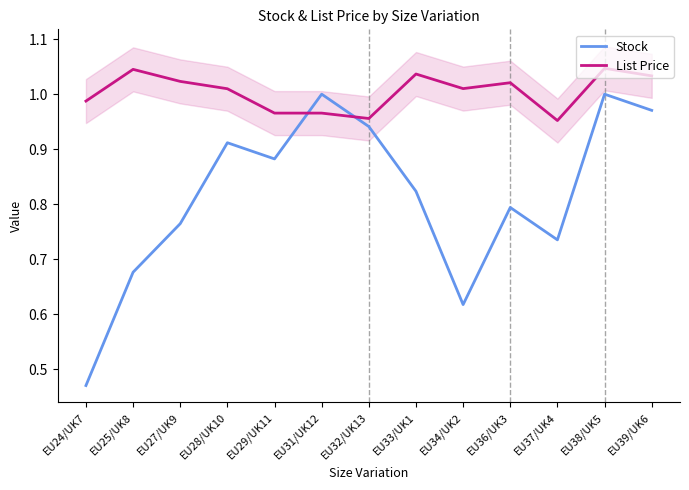

Is this an area chart (filled region under the line)?

No